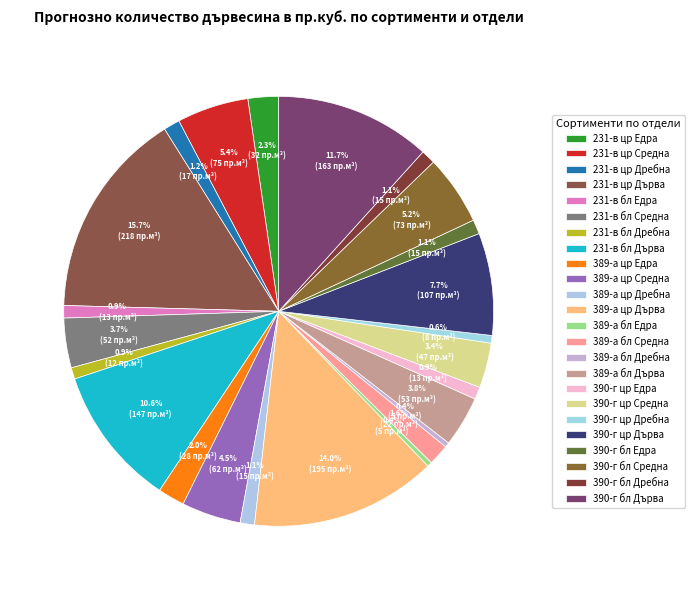

To the nearest percent, what portion does 390-г бл Дърва represent?

12%